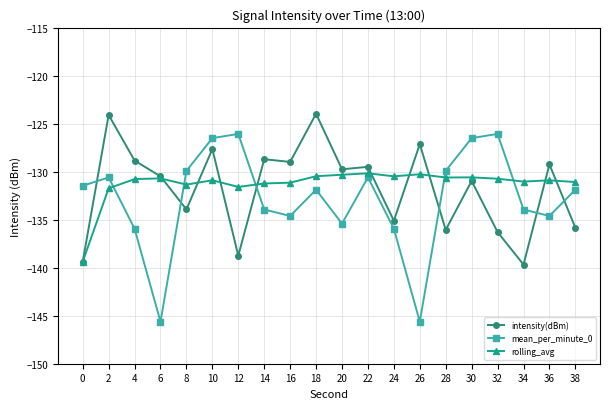

Where does the intensity(dBm) series first go above -129?

2